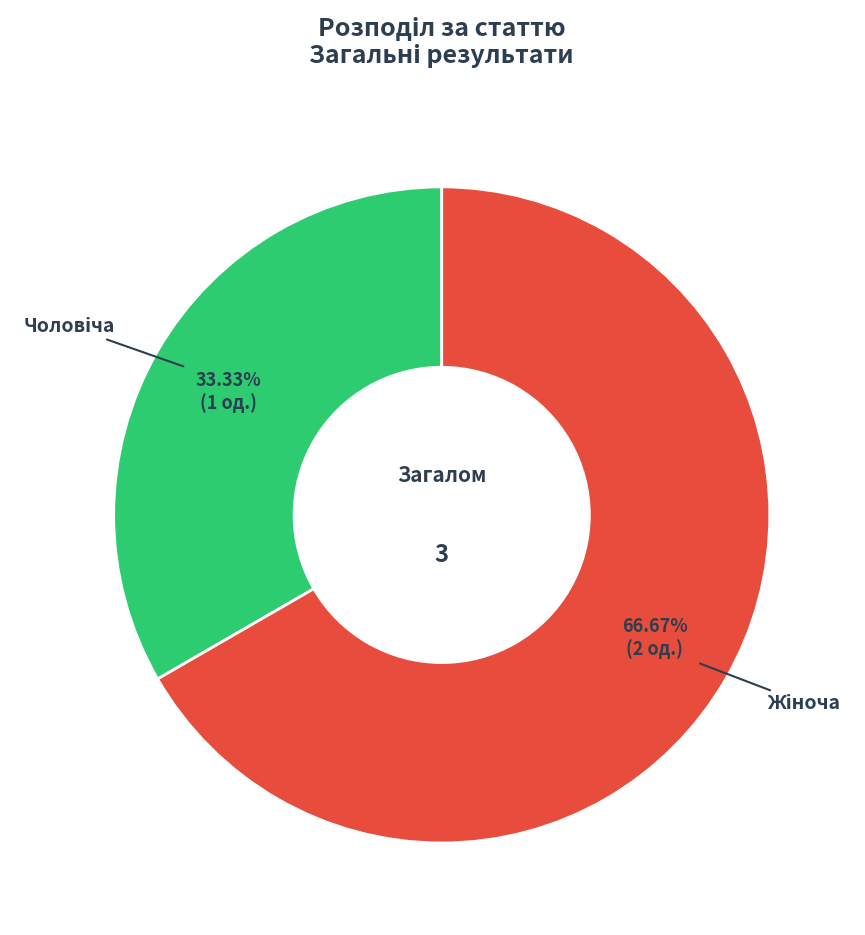

Does any single category account for the majority?

Yes